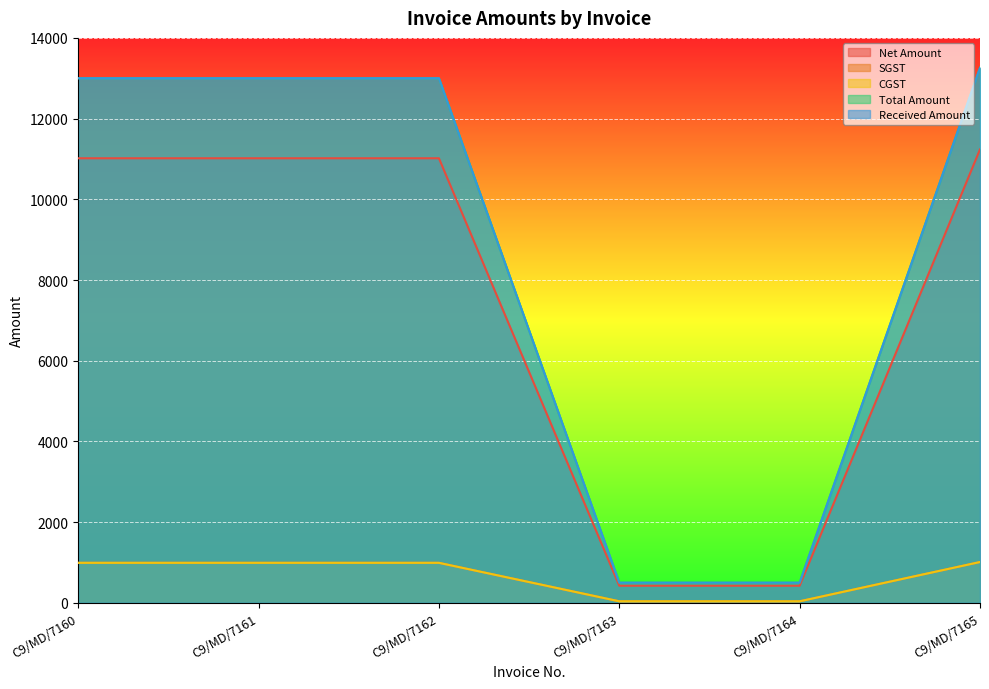

Rank the series by their maximum value, from highest to lowest.

Total Amount, Received Amount, Net Amount, SGST, CGST